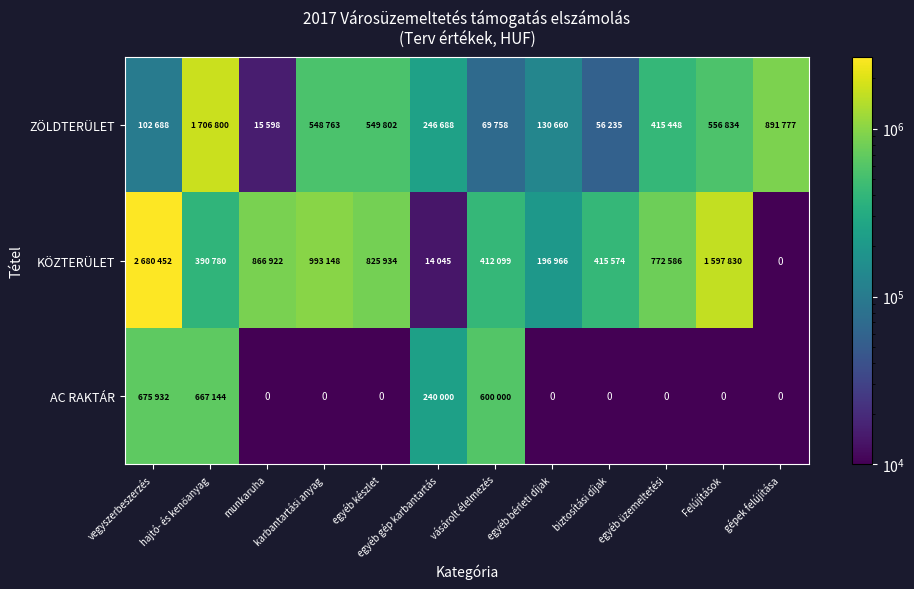

What is the minimum value for ZÖLDTERÜLET?

15598.0